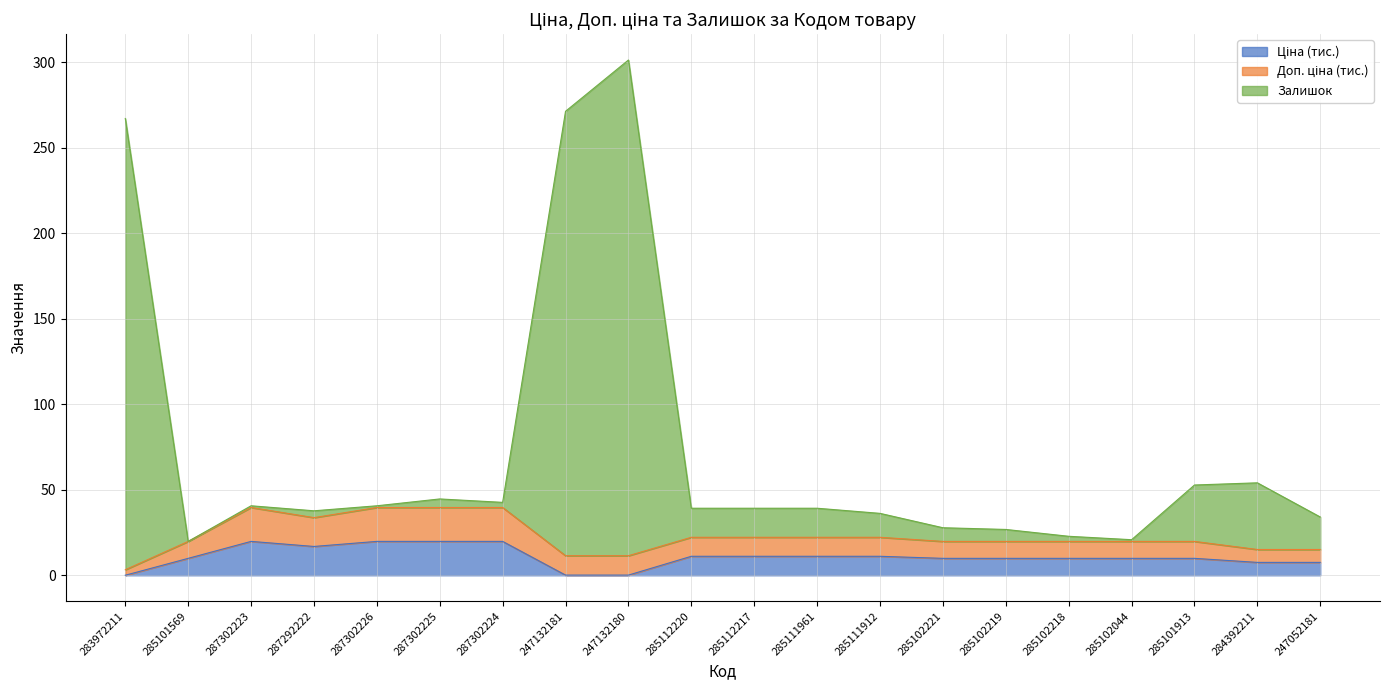

True or false: Залишок and Ціна cross at least once.

False